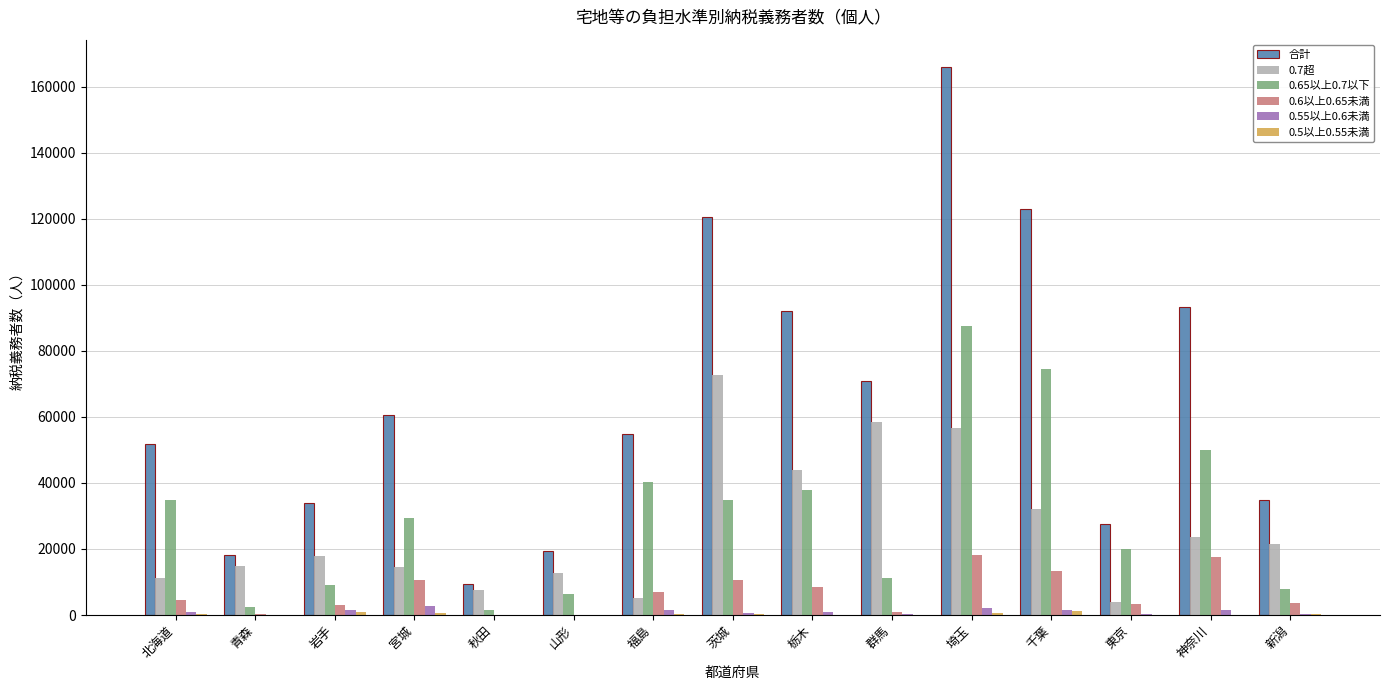

At which category is the sum across all series the highest?

埼玉